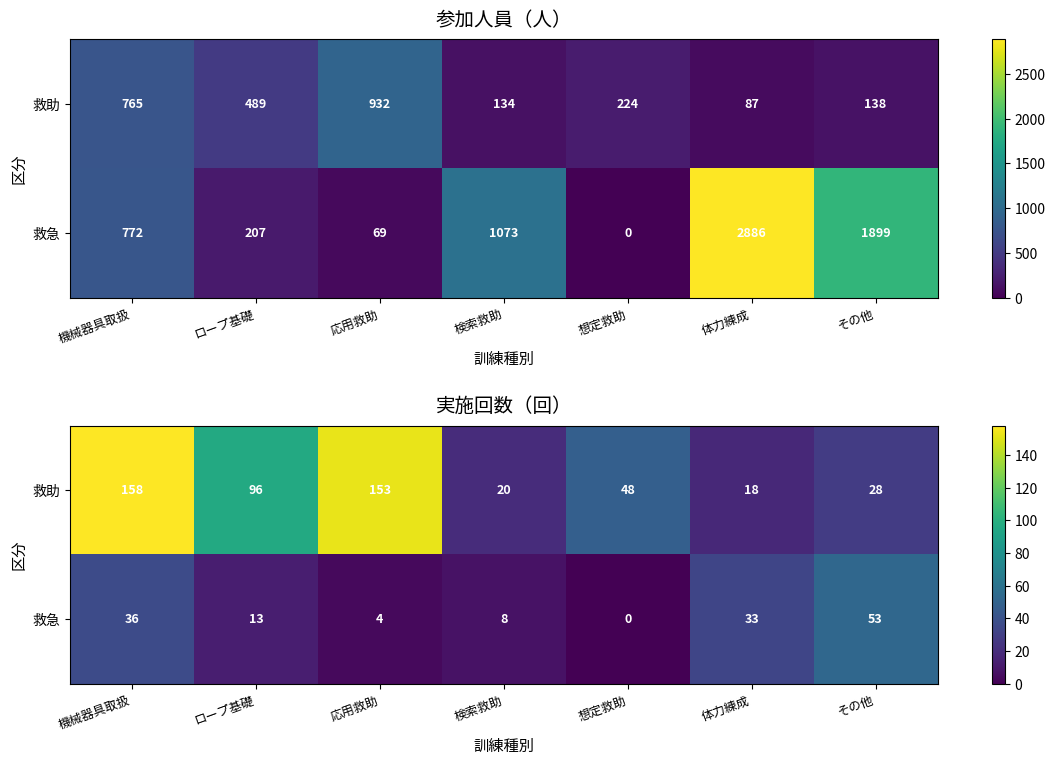

Which category has the lowest value across all series?

想定救助